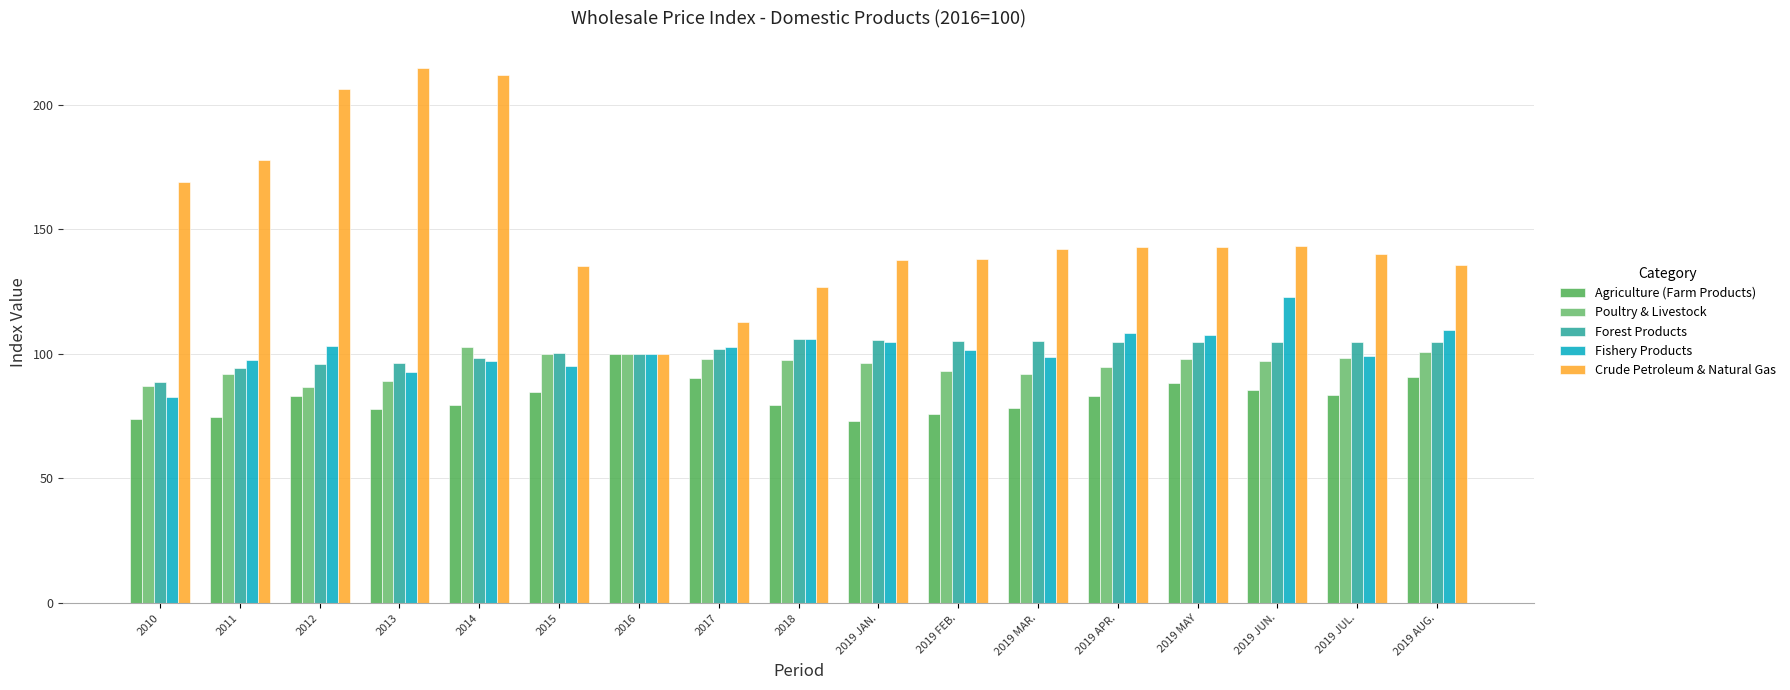

Where does the Poultry & Livestock series first go above 97?

2014